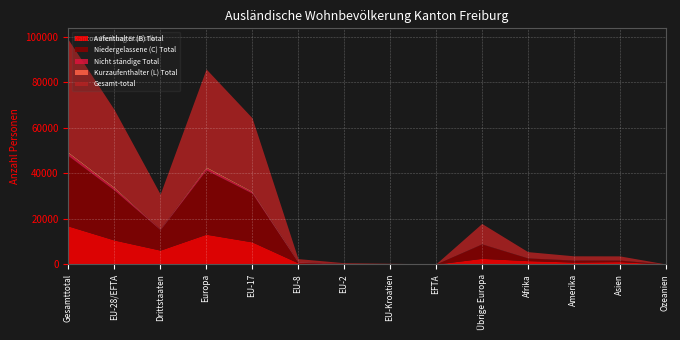

Reading right to left, extract all data points from this chart.

Aufenthalter (B) Total: 26	1115	920	1551	2547	37	42	158	587	9785	13156	6166	10609	16775
Niedergelassene (C) Total: 21	640	822	1161	6323	17	152	88	235	21379	28194	8970	21871	30841
Nicht ständige Total: 2	59	83	33	64	1	0	63	250	617	995	241	931	1172
Kurzaufenthalter (L) Total: 0	4	8	5	3	1	0	12	143	373	532	20	529	549
Gesamt-total: 49	1818	1833	2750	8937	56	194	321	1215	32154	42877	15397	33940	49337